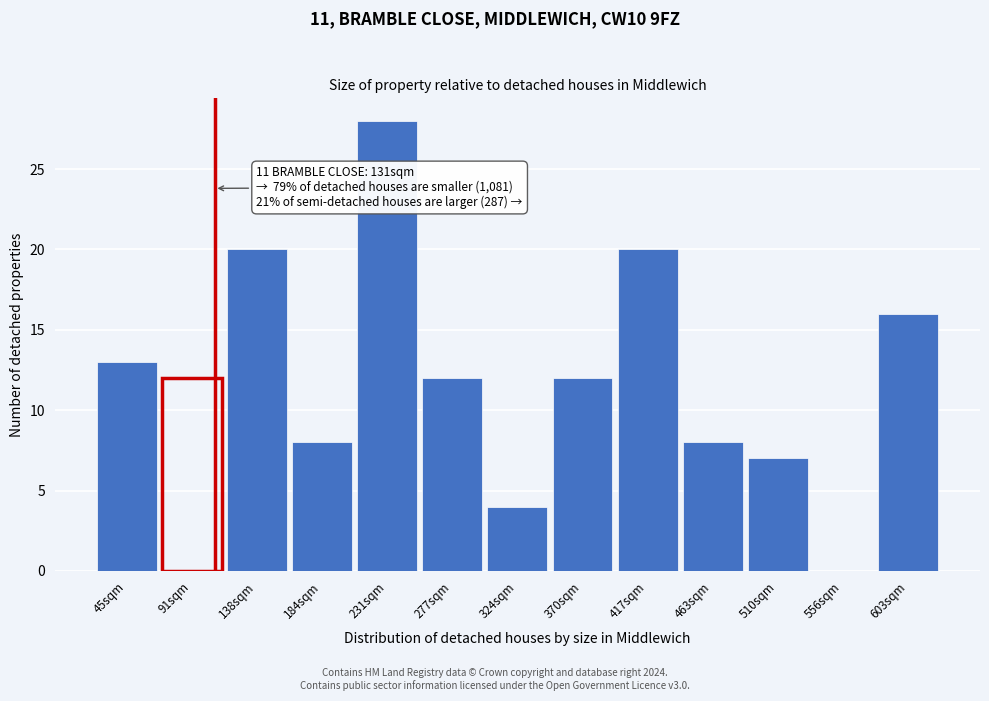

Reading left to right, extract all data points from this chart.

45sqm=13	91sqm=12	138sqm=20	184sqm=8	231sqm=28	277sqm=12	324sqm=4	370sqm=12	417sqm=20	463sqm=8	510sqm=7	556sqm=0	603sqm=16